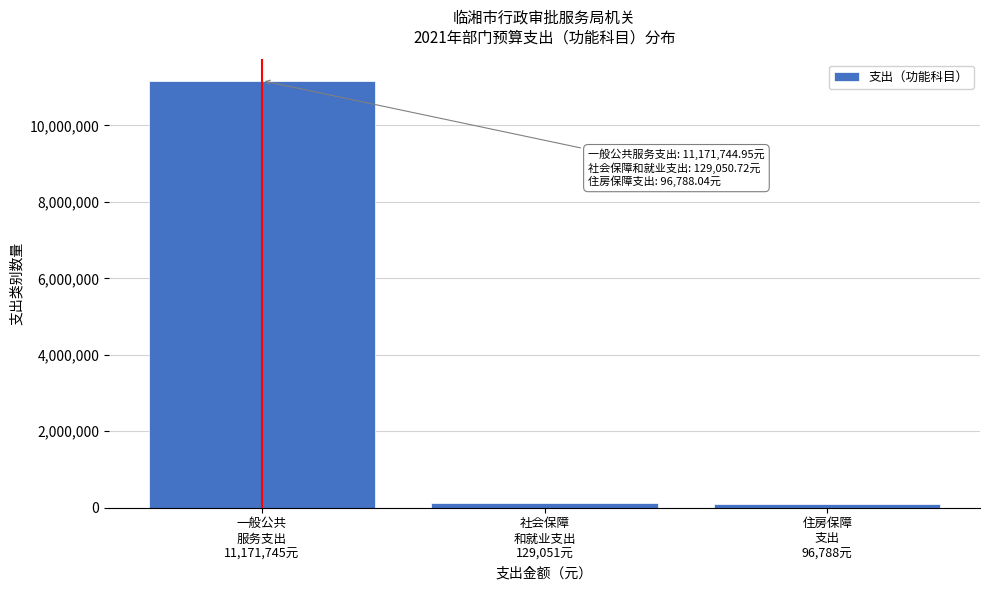

What is the sum of all values?

11397583.7